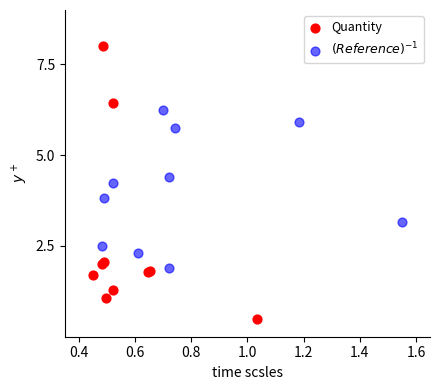

Which series reaches the minimum Y coordinate?

Quantity